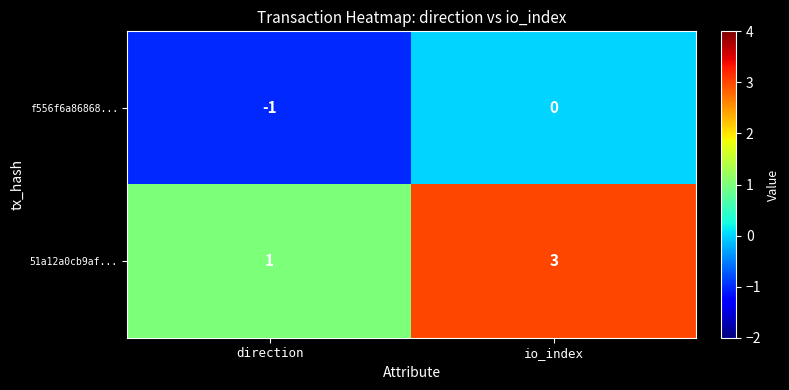

Which series changed the most between direction and io_index?

51a12a0cb9af...